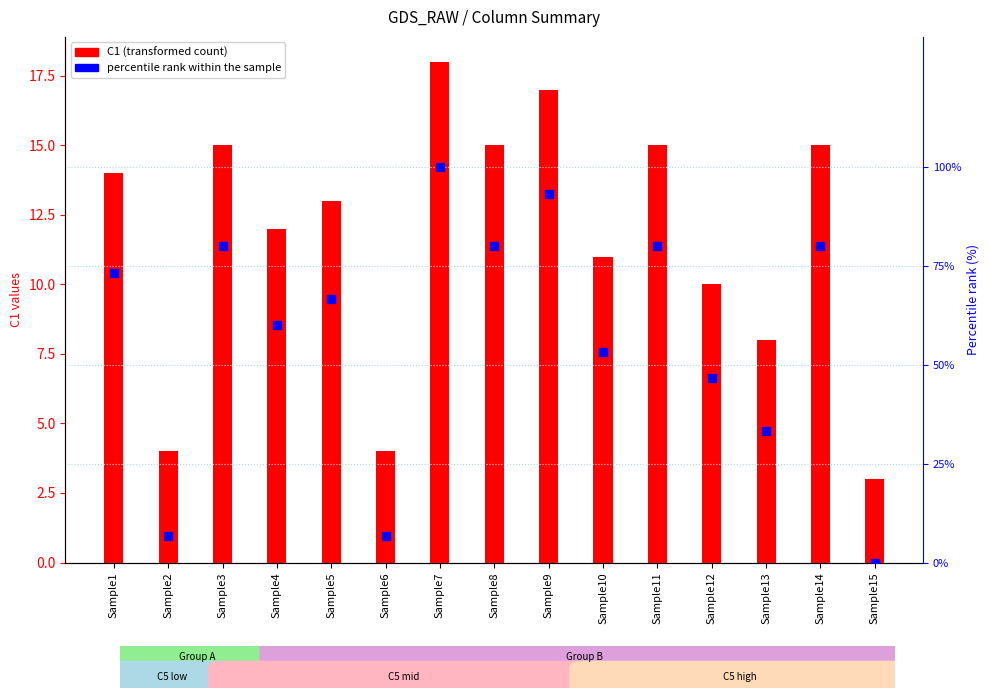

Which series has the largest total across all categories?

percentile rank within the sample